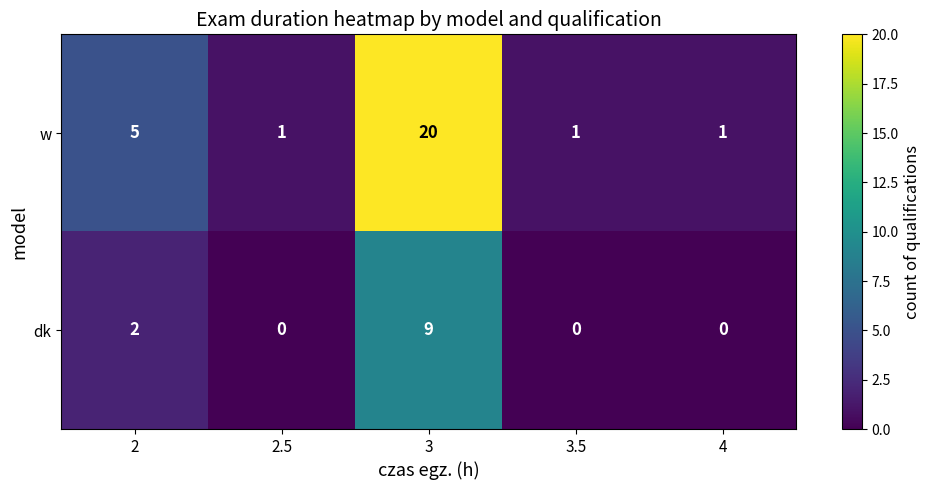

Is it true that dk equals 0 at 2.5?

True